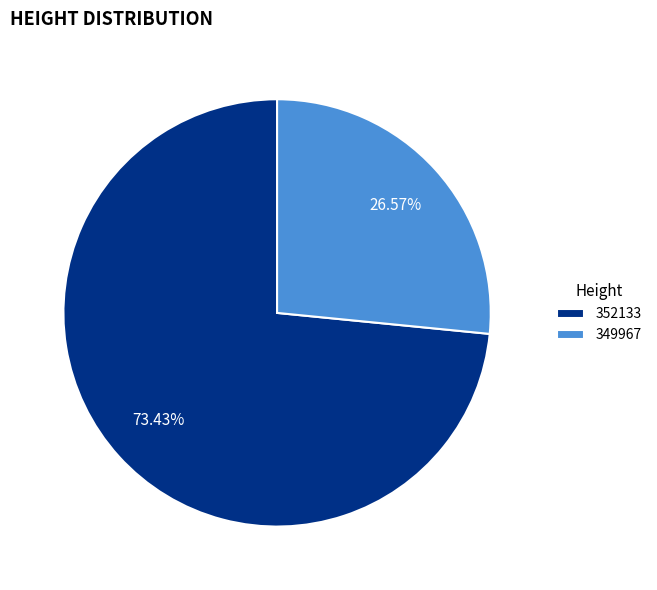

What is the ratio of the value at 349967 to the value at 352133?

0.4